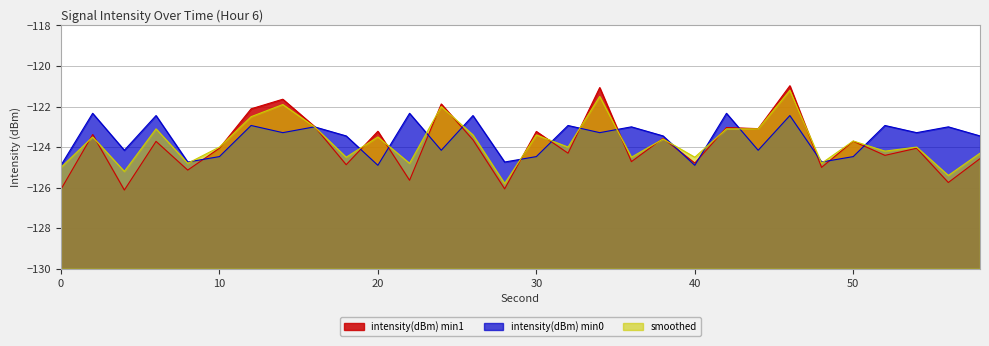

Where is the first local minimum for intensity(dBm) min1?

4